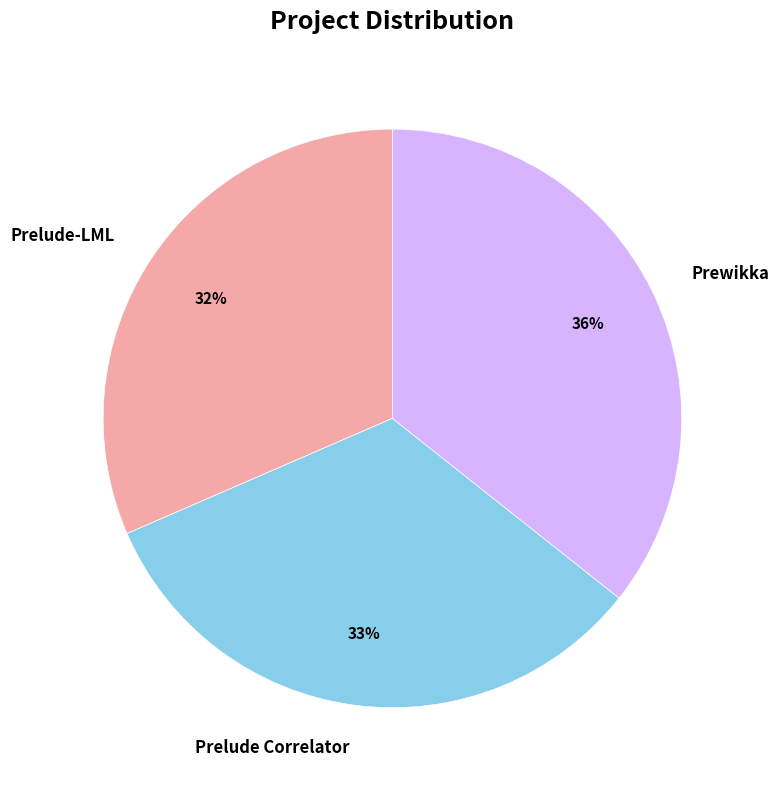

What percentage is the Prelude Correlator slice, to the nearest percent?

33%